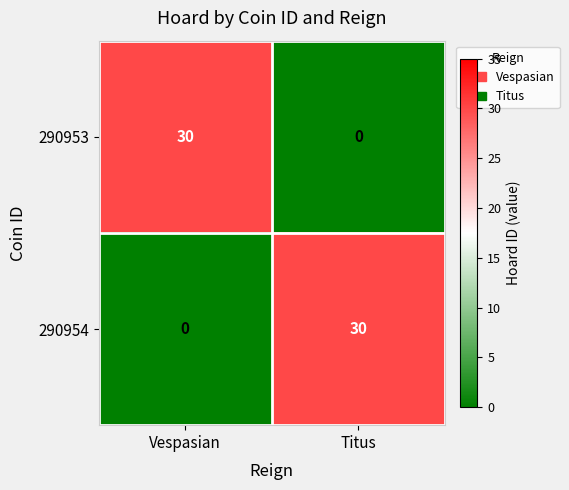

Rank the series at Vespasian from lowest to highest value.

290954, 290953